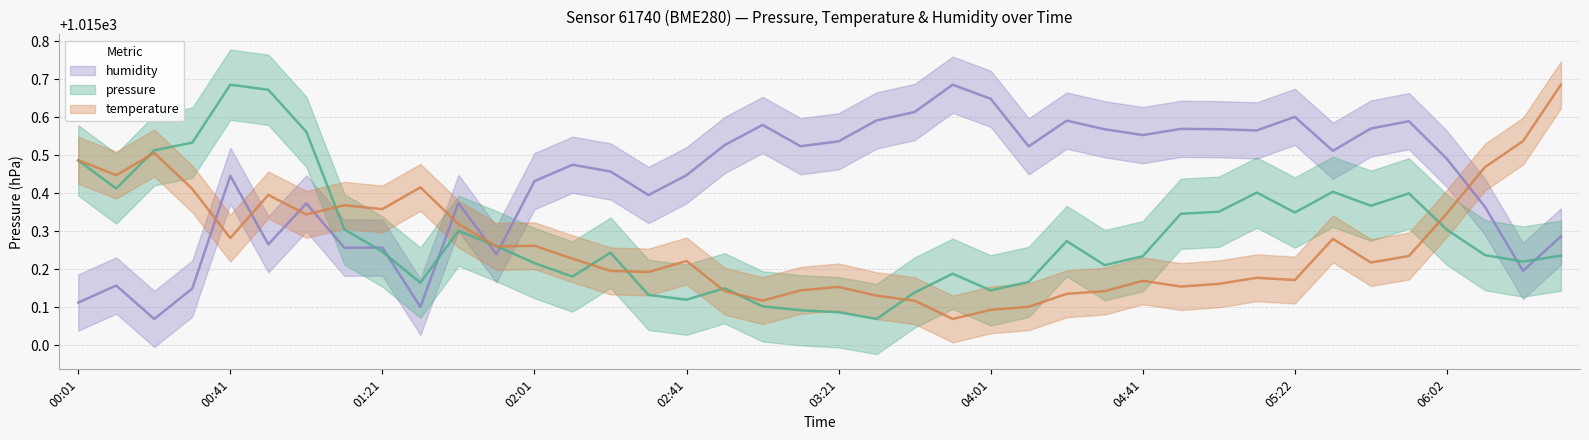

What are all the series names shown in the legend?

pressure, temperature, humidity